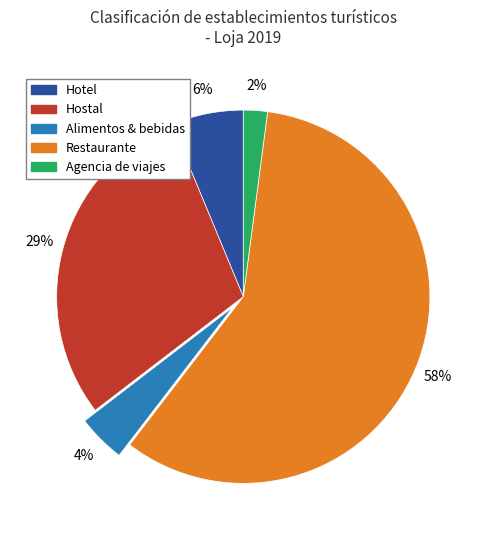

Do Hotel and Restaurante together represent more than half of the pie?

Yes